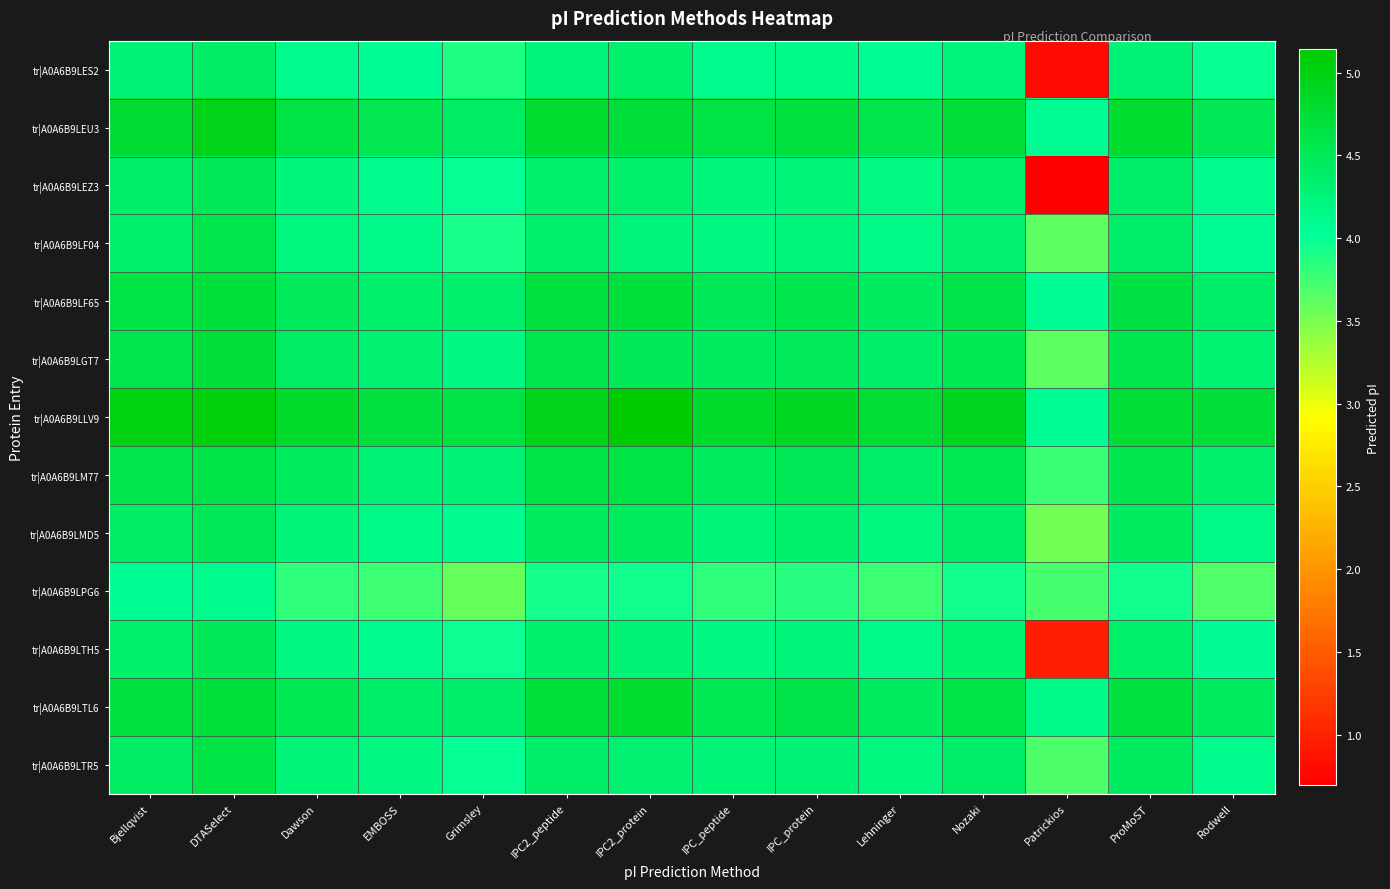

What is the difference between the highest and lowest values at Lehninger?

1.0